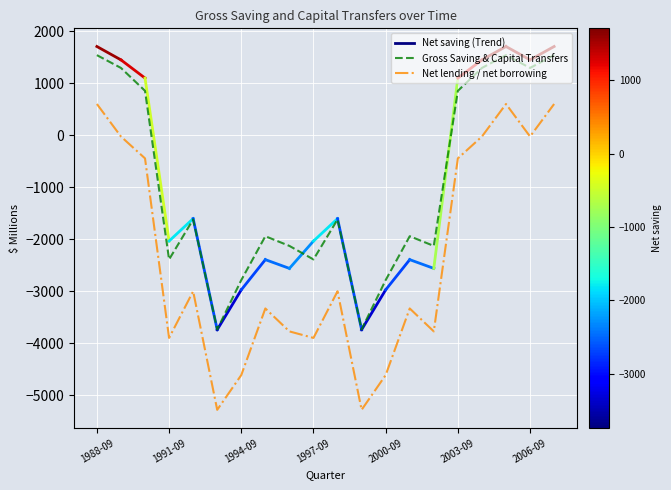

True or false: Net lending / net borrowing and Gross Saving & Capital Transfers intersect in this chart.

False